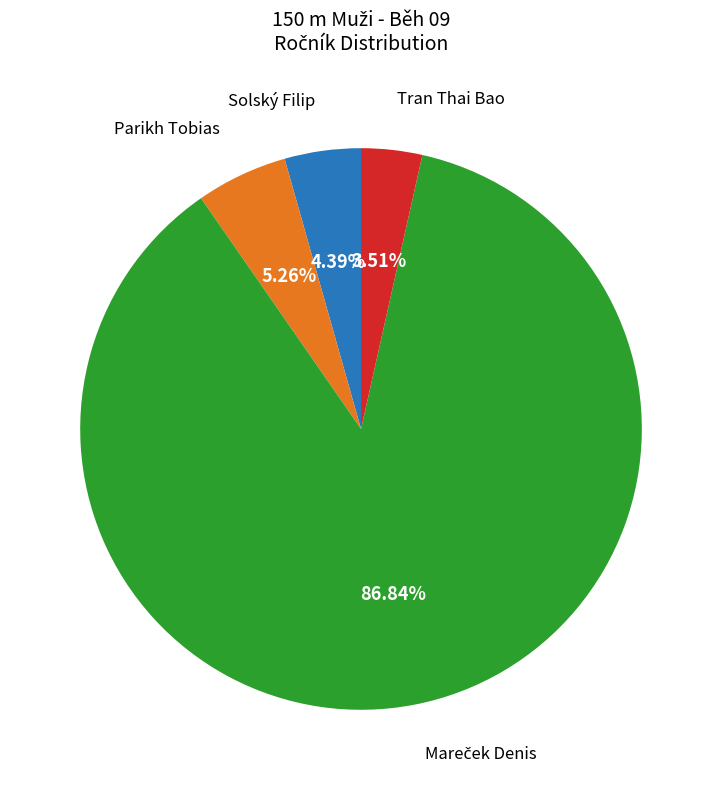

Is there any slice that represents more than half of the pie?

Yes